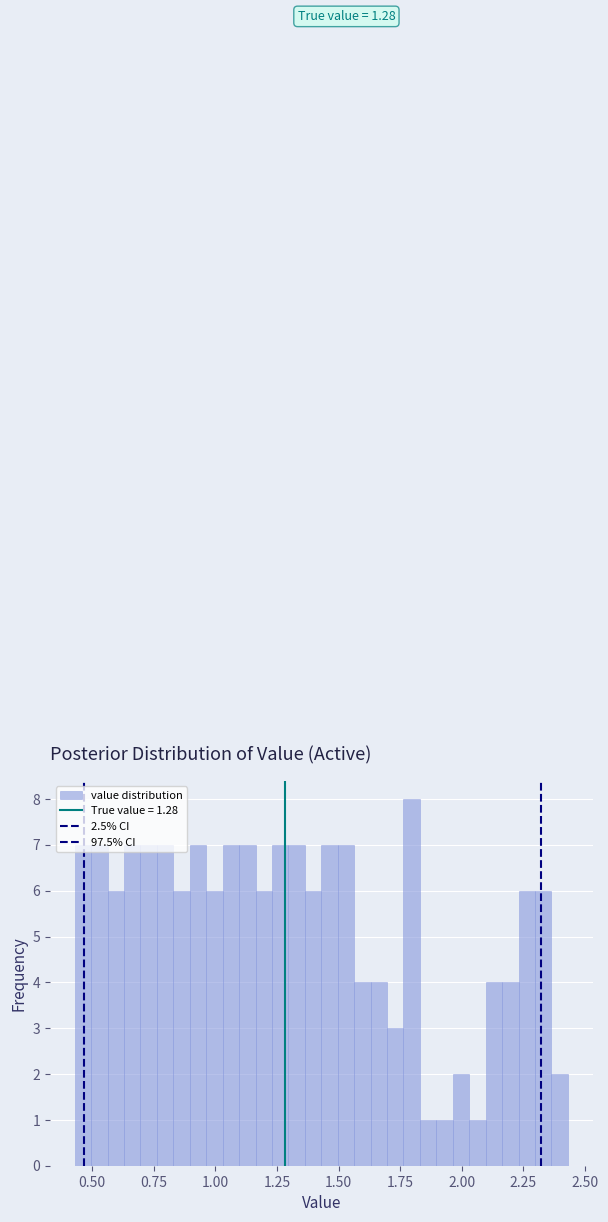

Around what value on the x-axis is the tallest bar? Give the approximate position of its centre, as read against the axis.

1.80